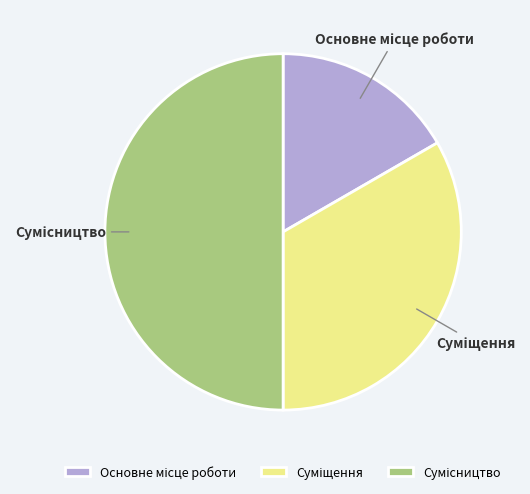

Is Основне місце роботи the majority of the pie?

No